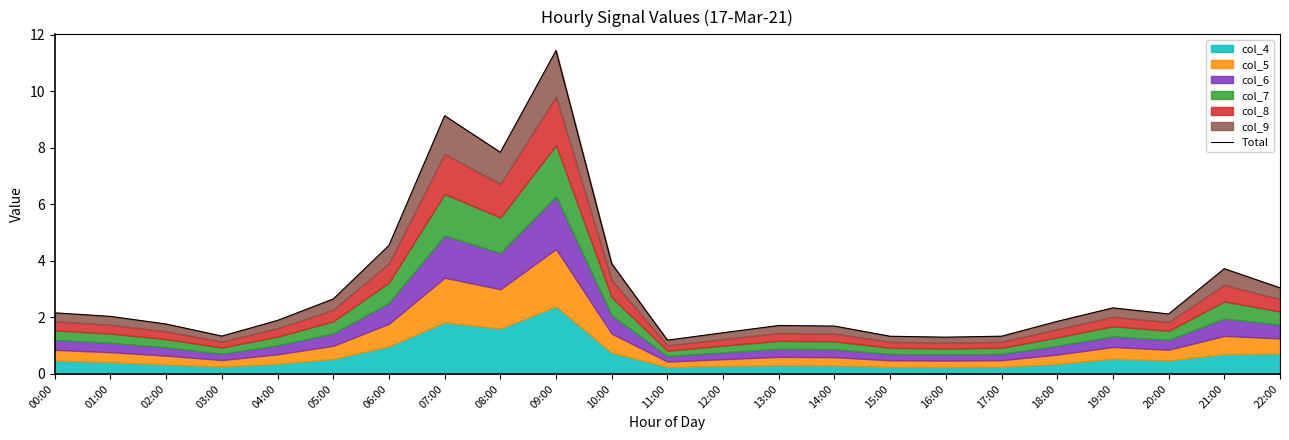

Rank the categories by value from lowest to highest.

11:00, 16:00, 15:00, 17:00, 03:00, 12:00, 14:00, 13:00, 02:00, 18:00, 04:00, 01:00, 20:00, 00:00, 19:00, 05:00, 22:00, 21:00, 10:00, 06:00, 08:00, 07:00, 09:00